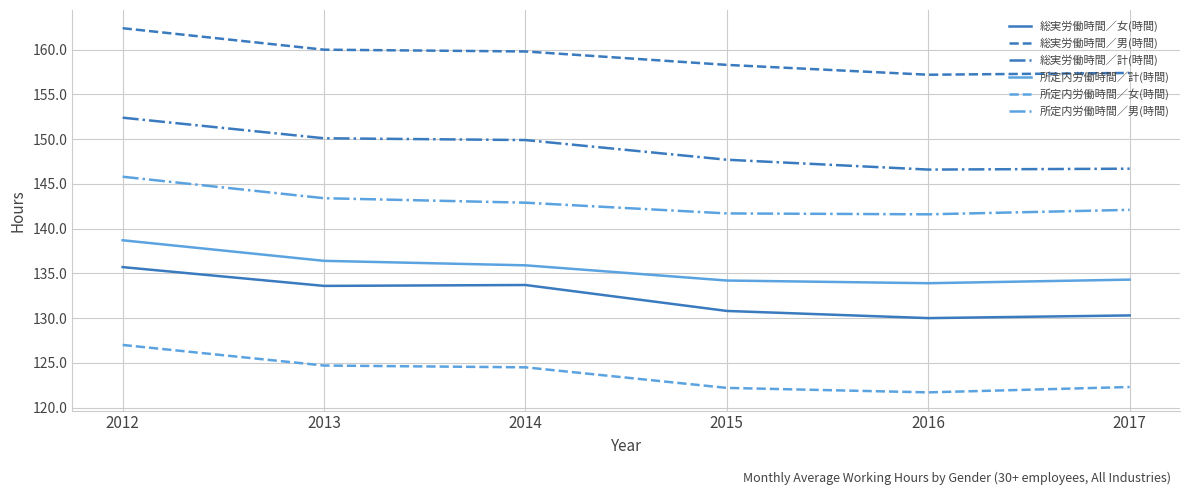

What is the maximum value for 所定内労働時間／男(時間)?

145.8